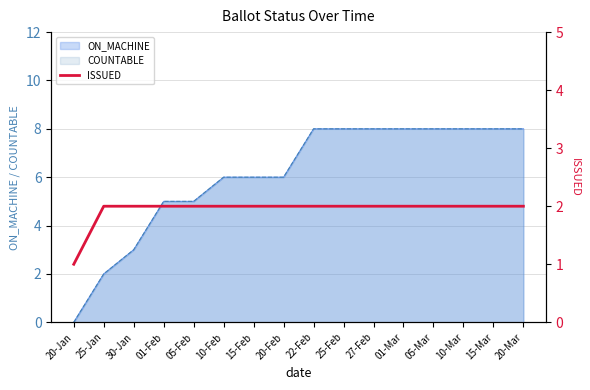

How many categories are shown in the chart?

16